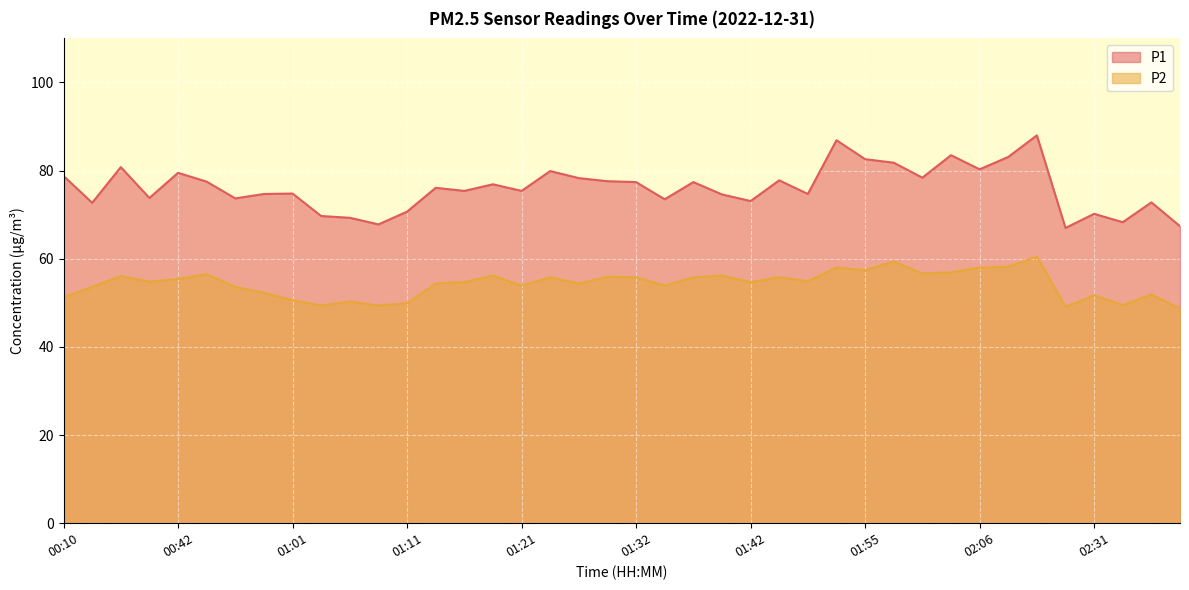

Which series has the largest total across all categories?

P1